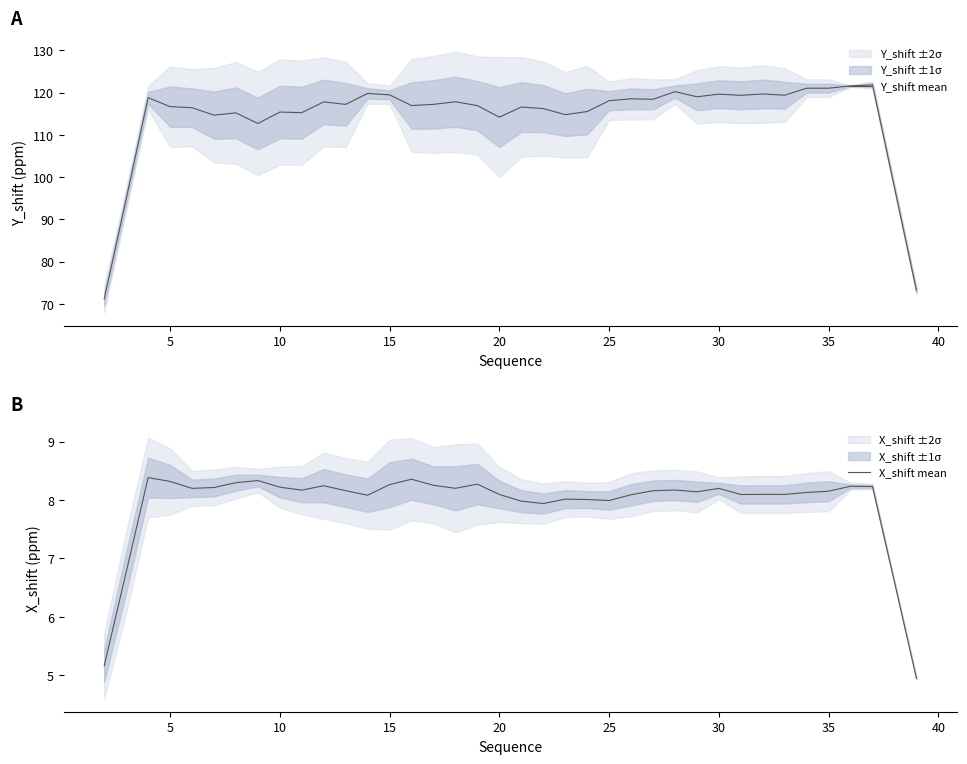

What is the lowest value of the Y_shift mean series?

71.2